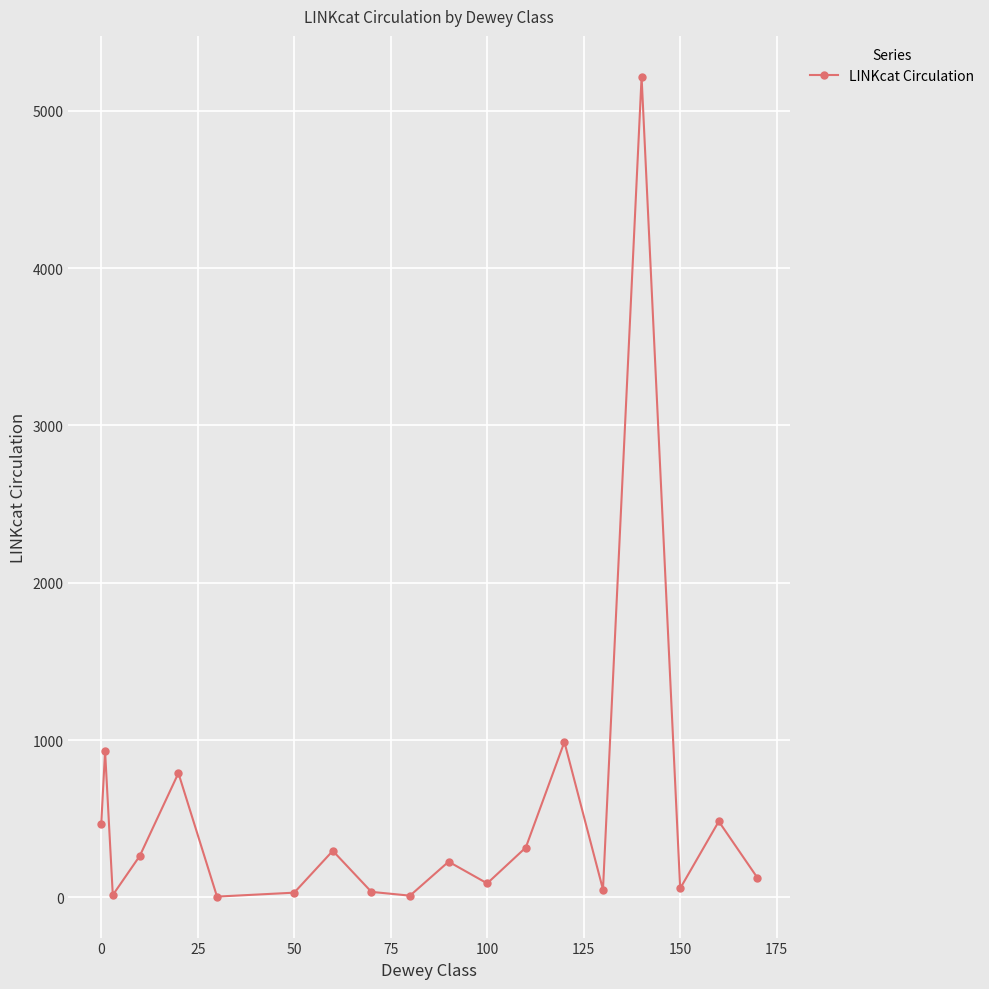

Does the chart have visible grid lines?

Yes